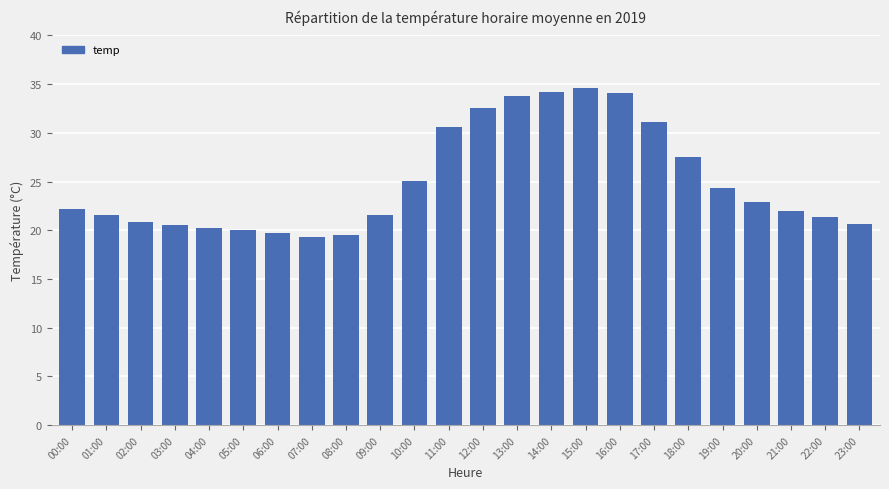

How many distinct data groups are displayed?

1